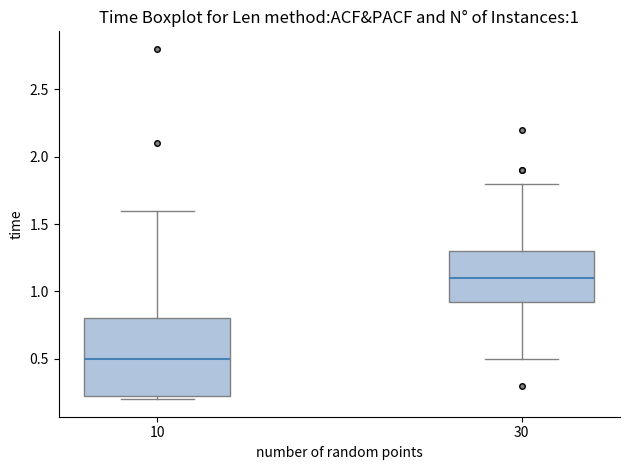

Which box has the lowest median line?

10